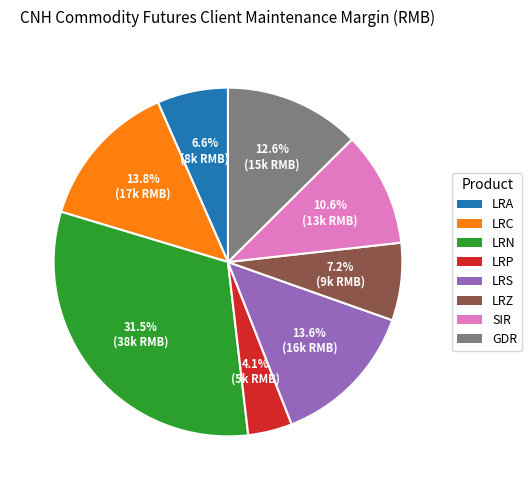

Is there any slice that represents more than half of the pie?

No